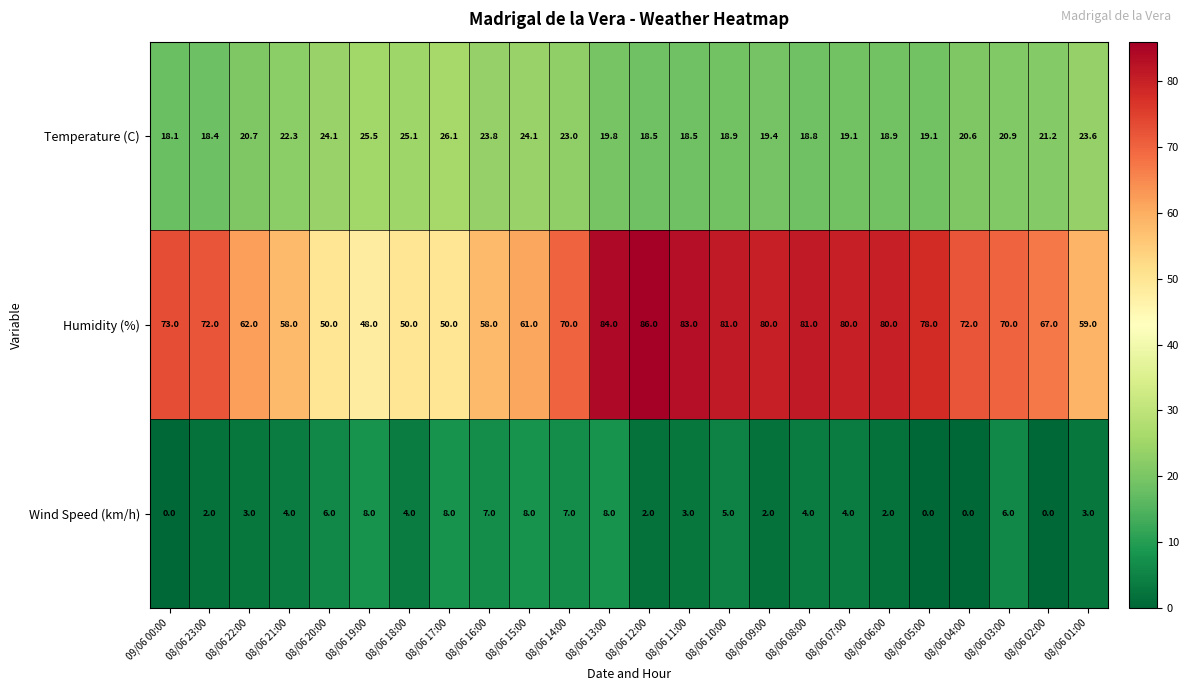

Rank the series by their maximum value, from highest to lowest.

Humidity (%), Temperature (C), Wind Speed (km/h)